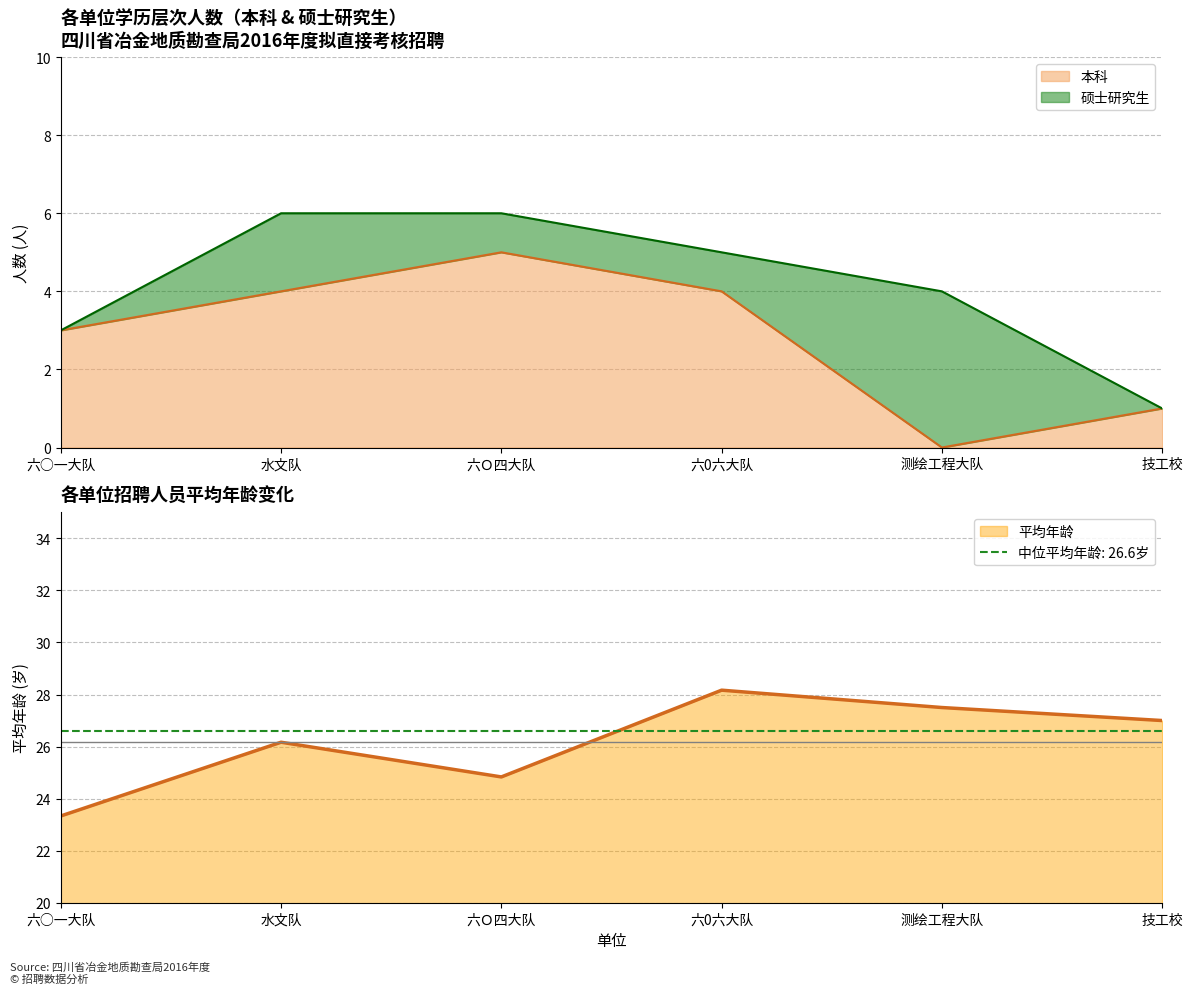

The chart shows a value of 1 at 技工校. True or false?

True